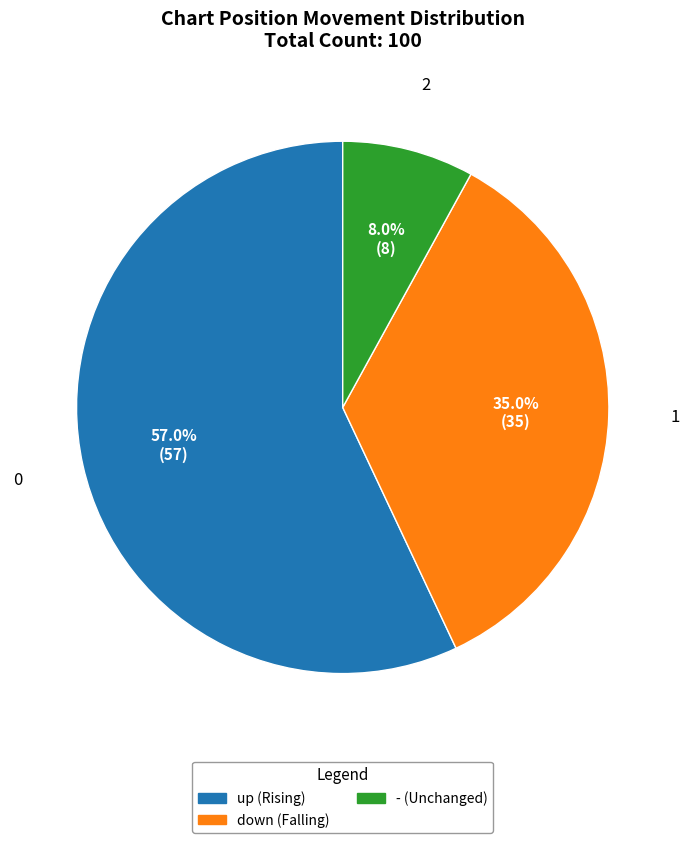

To the nearest percent, what is the average slice percentage?

33%